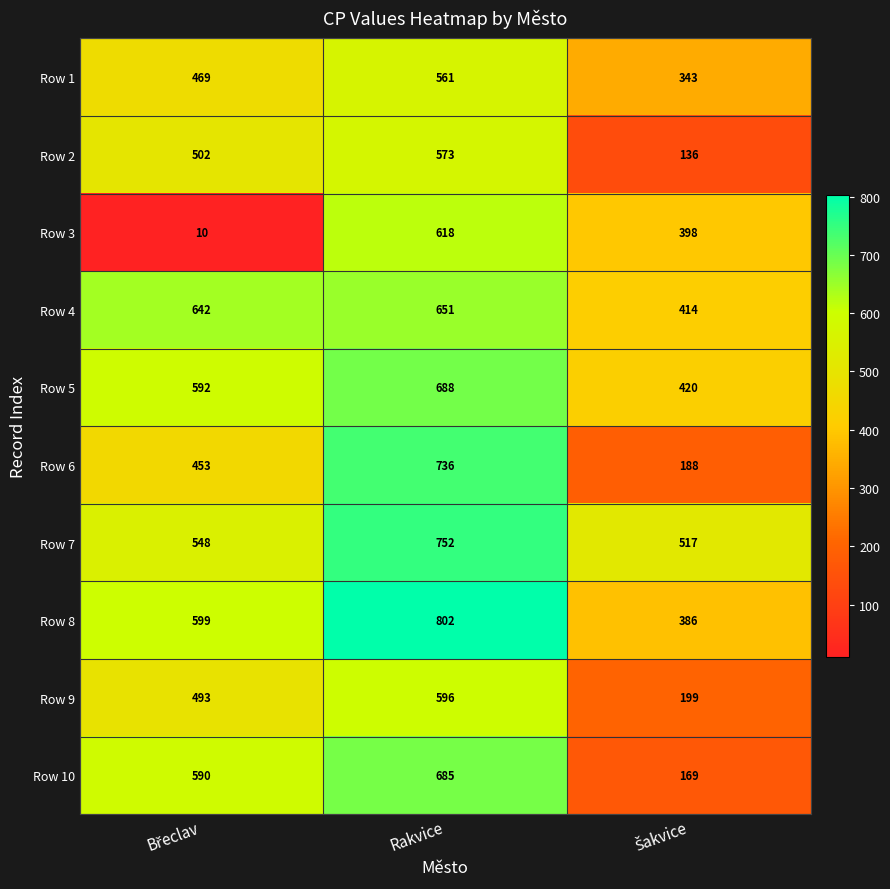

What is the average value of the Row 2 series?

404